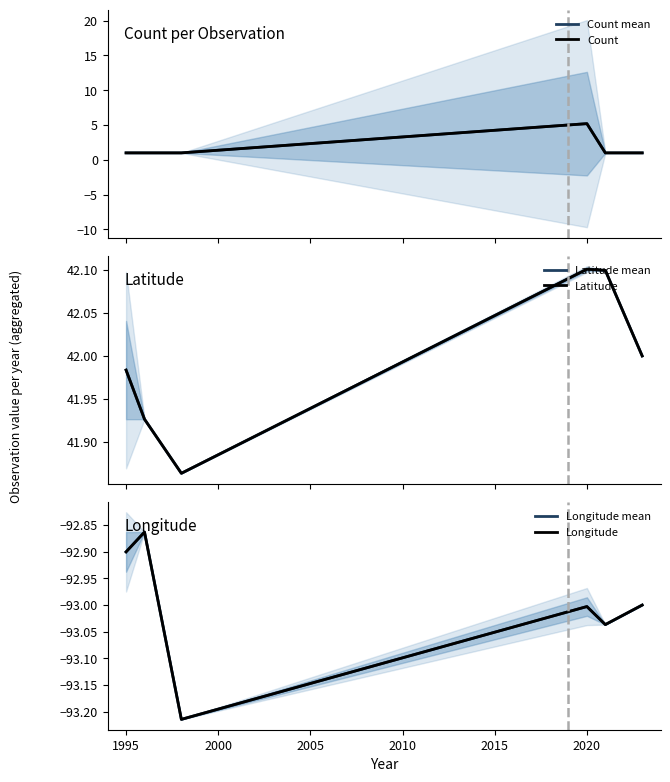

What is the maximum value shown in the chart?

42.1